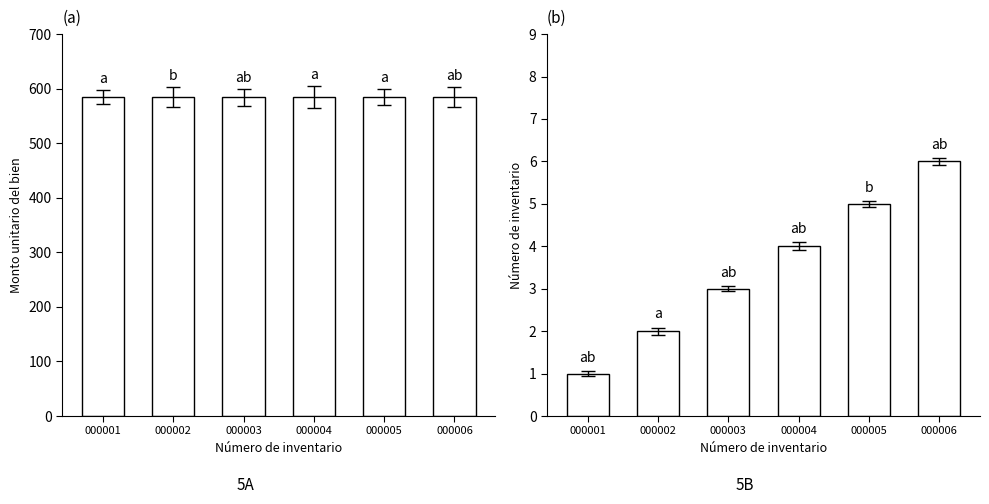

At which label does Número de inventario first exceed 4?

000005